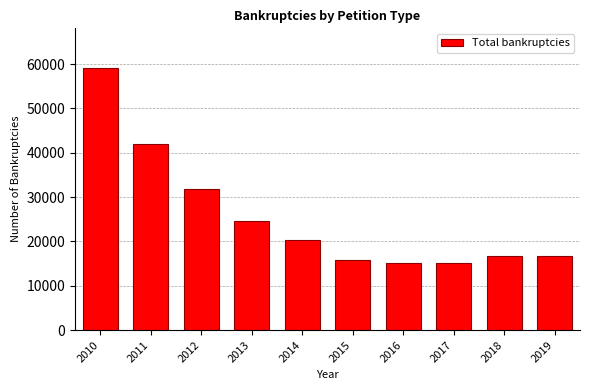

At which category does the chart reach its peak across all series?

2010